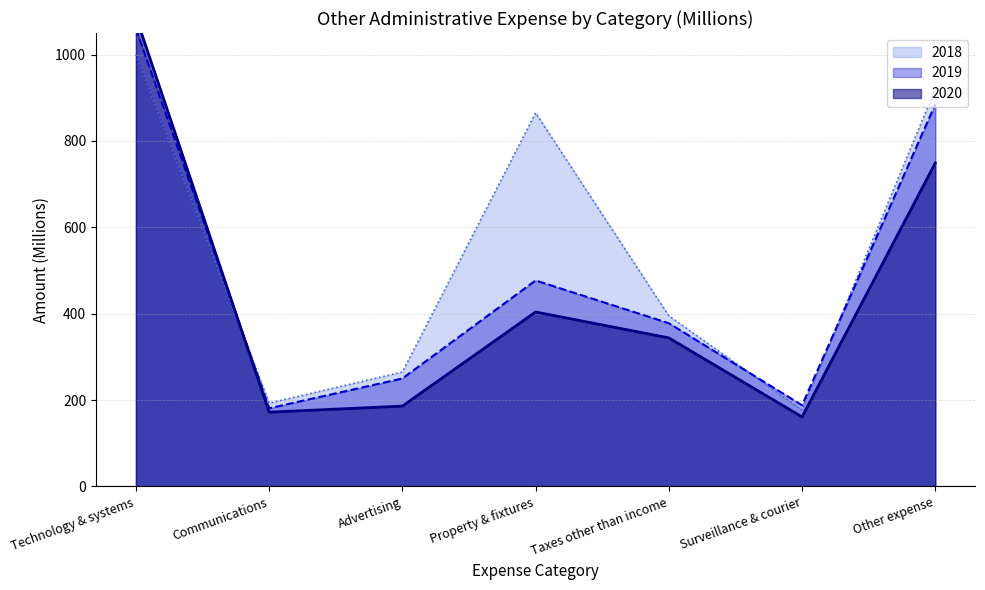

What position from the right is Communications?

6